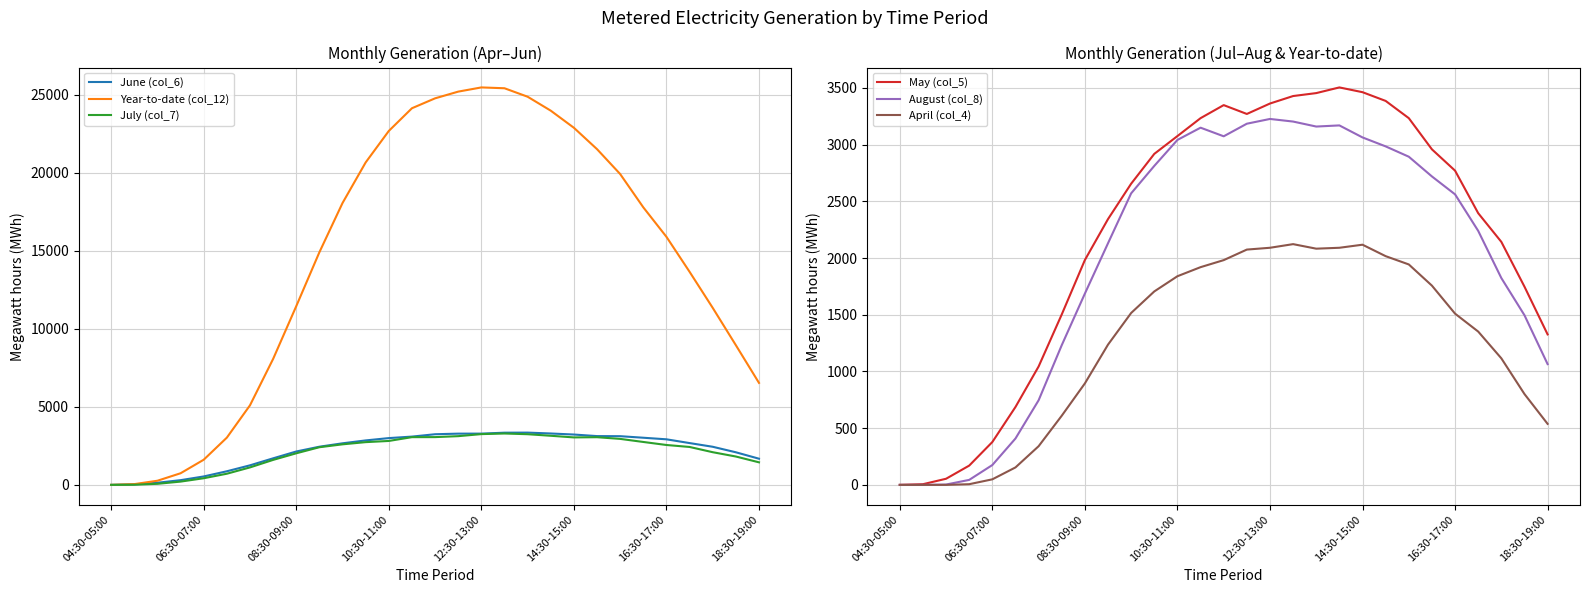

True or false: May (col_5) and Year-to-date (col_12) intersect in this chart.

False